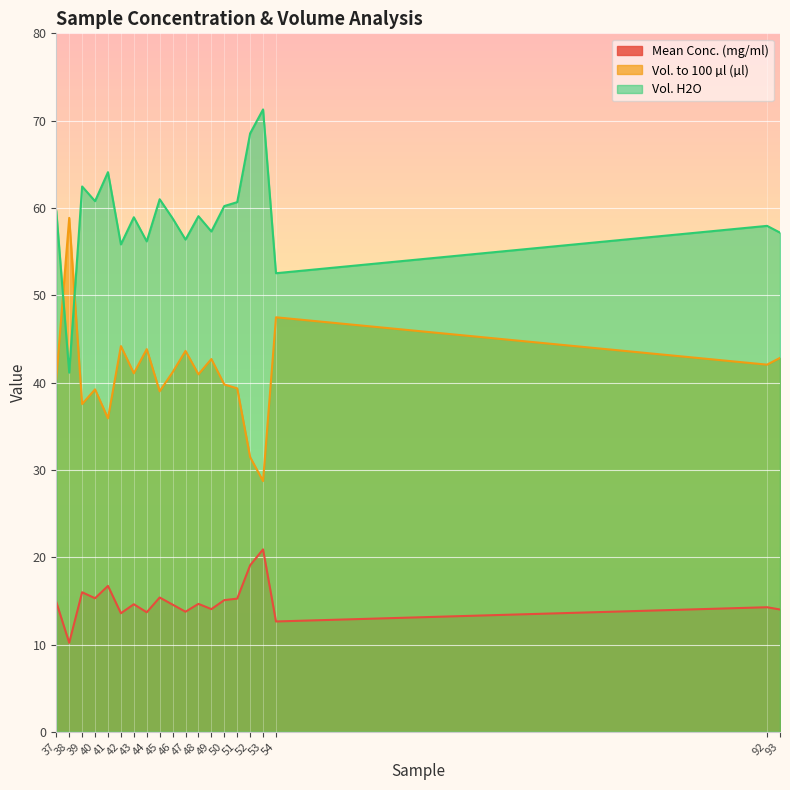

What is the value of the Mean Conc. (mg/ml) point at the 17th from the left?

20.9